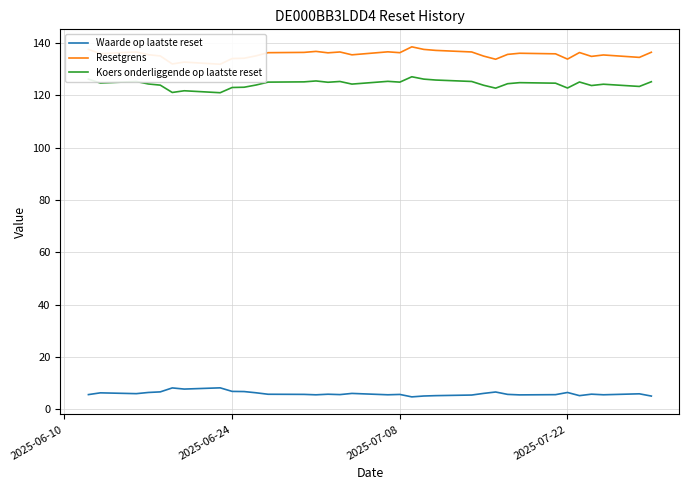

What is the value of the Koers onderliggende op laatste reset point at the 18th from the left?

125.3